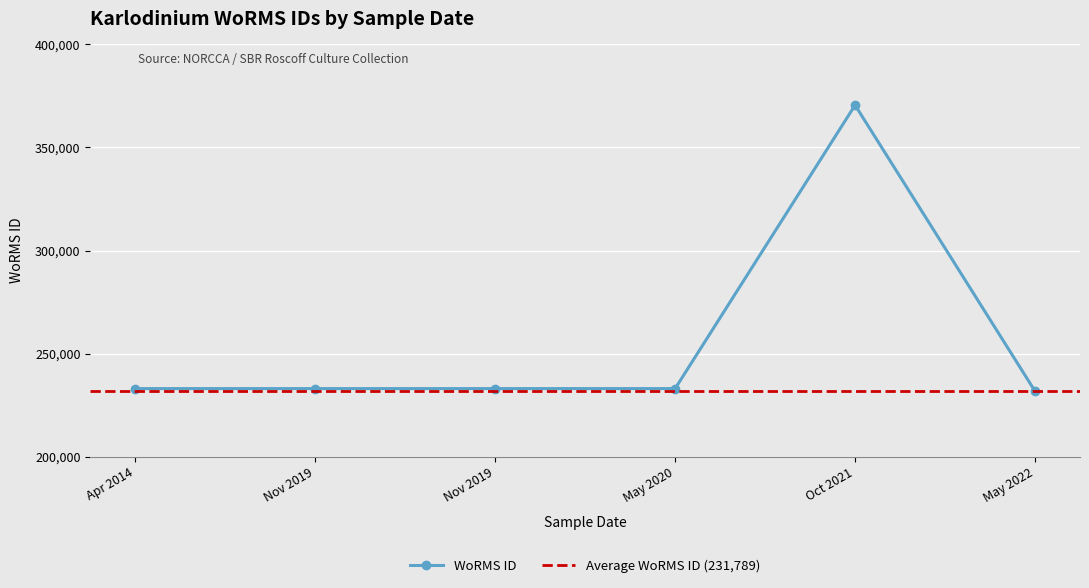

What is the sum of all values?

1534437